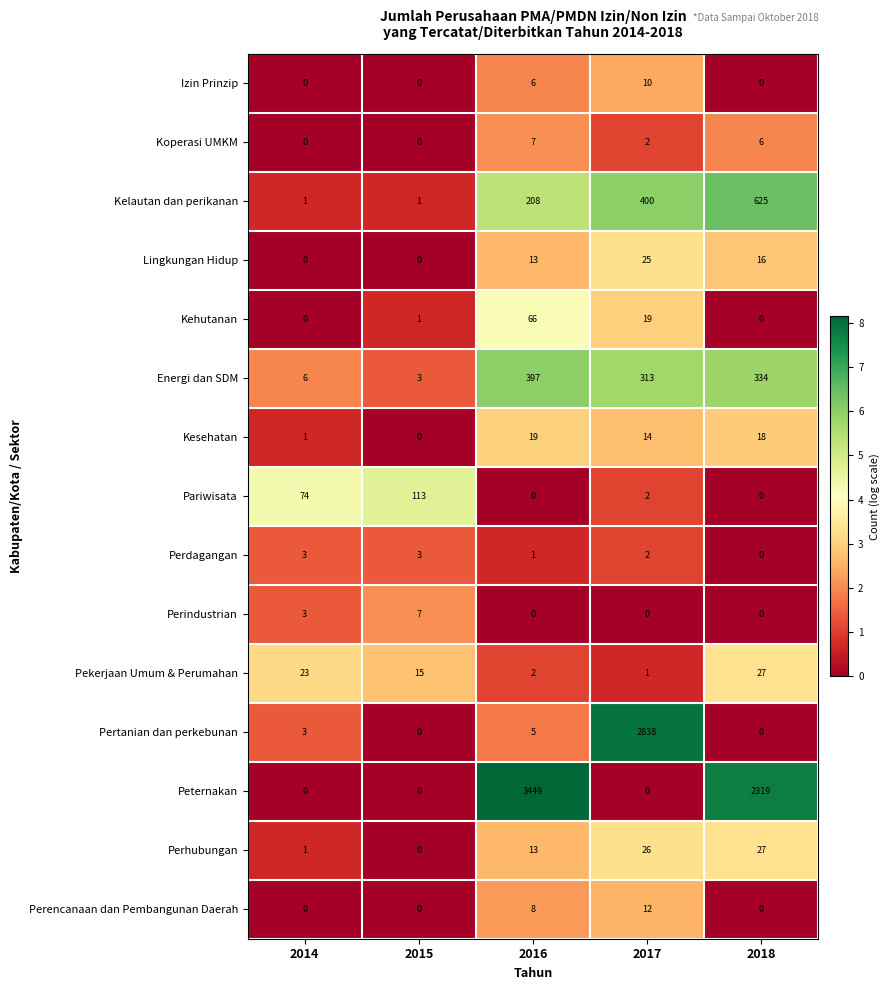

At how many categories does at least one series exceed 7?

5